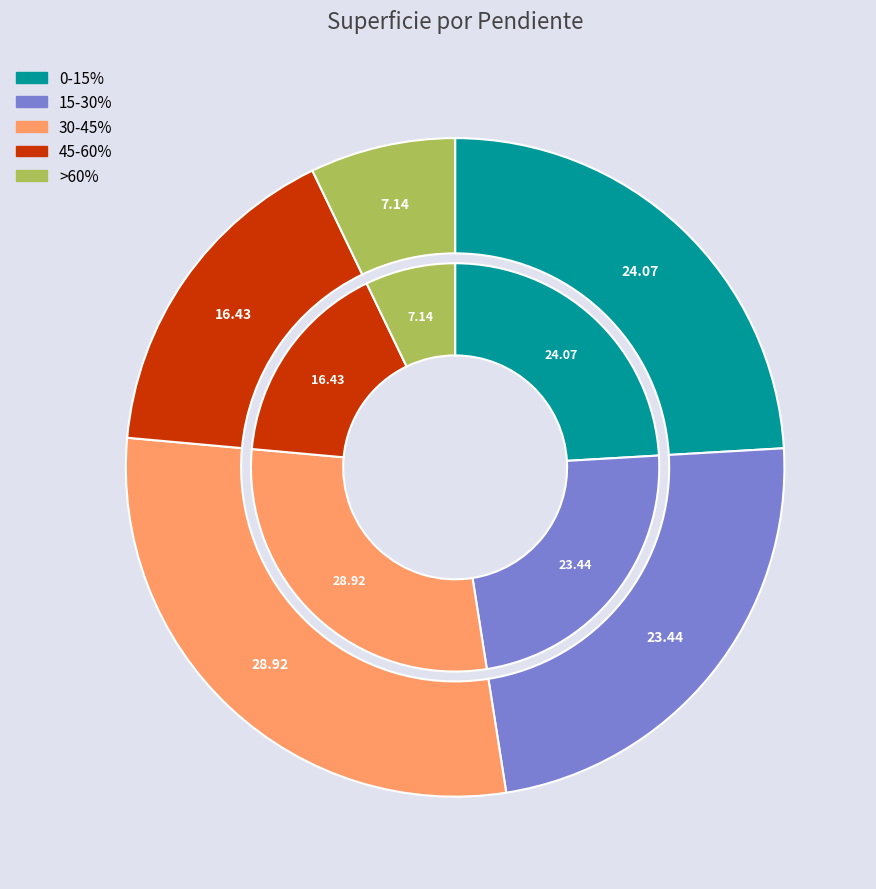

What percentage is NOT represented by 45-60%?

83.6%